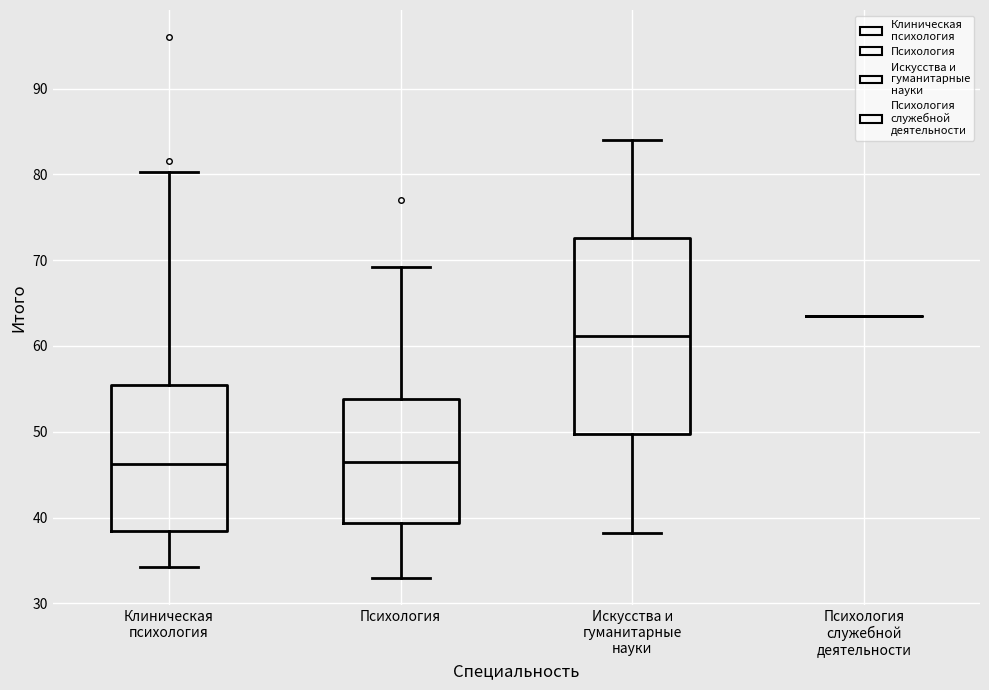

Reading left to right, read every box against the y-axis: the position of its median line, the range the box covers, and the ends of its whiskers. The values are not printed on the chart, so give them approximately, as read against the axis.

Клиническая психология: median 46, box 39 to 56, whiskers 34 to 80
Психология: median 47, box 39 to 54, whiskers 33 to 69
Искусства и гуманитарные науки: median 61, box 50 to 73, whiskers 38 to 84
Психология служебной деятельности: box collapsed to a line at 64, whiskers 64 to 64